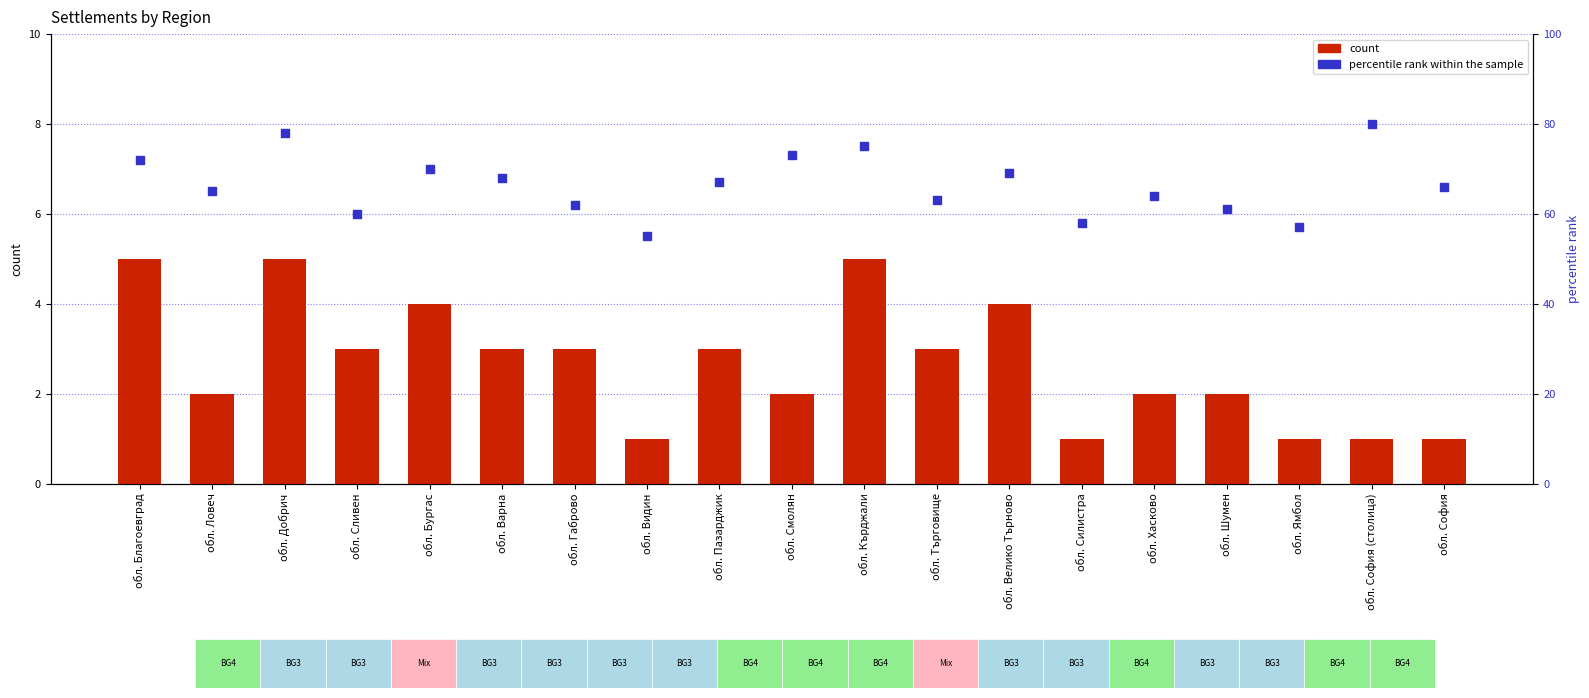

What is the total value across all series at обл. Сливен?

63